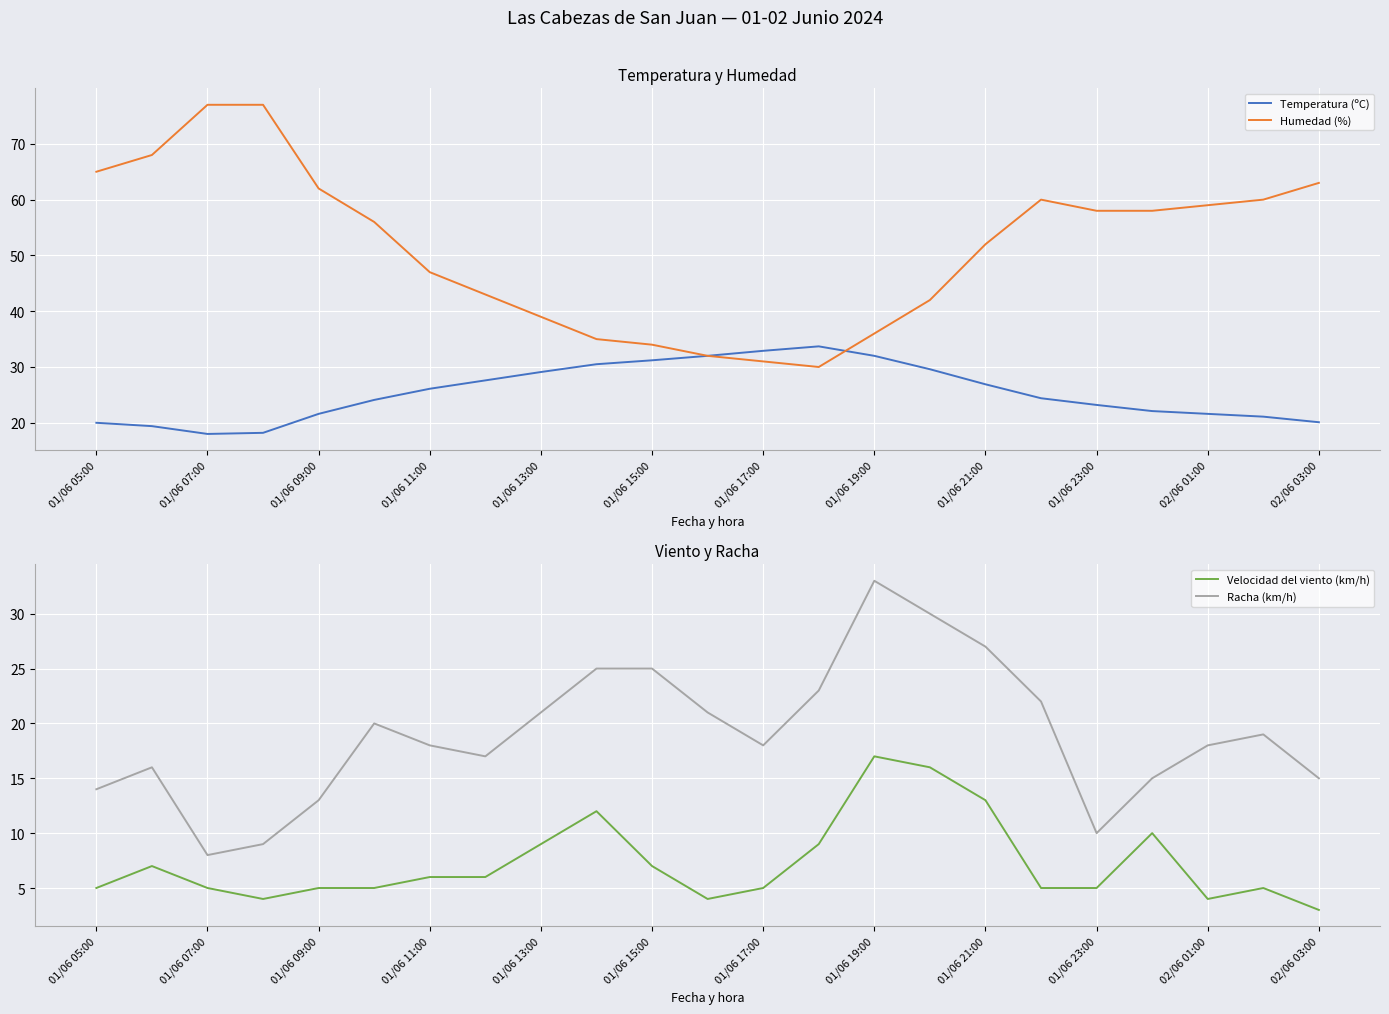

The Racha (km/h) series shows 22 at 01/06 05:00. True or false?

False